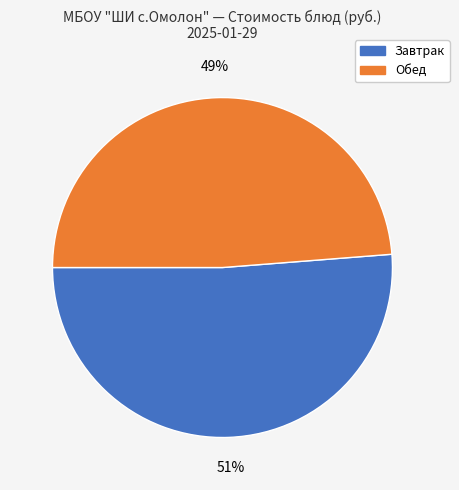

Is there a majority slice in this chart?

Yes